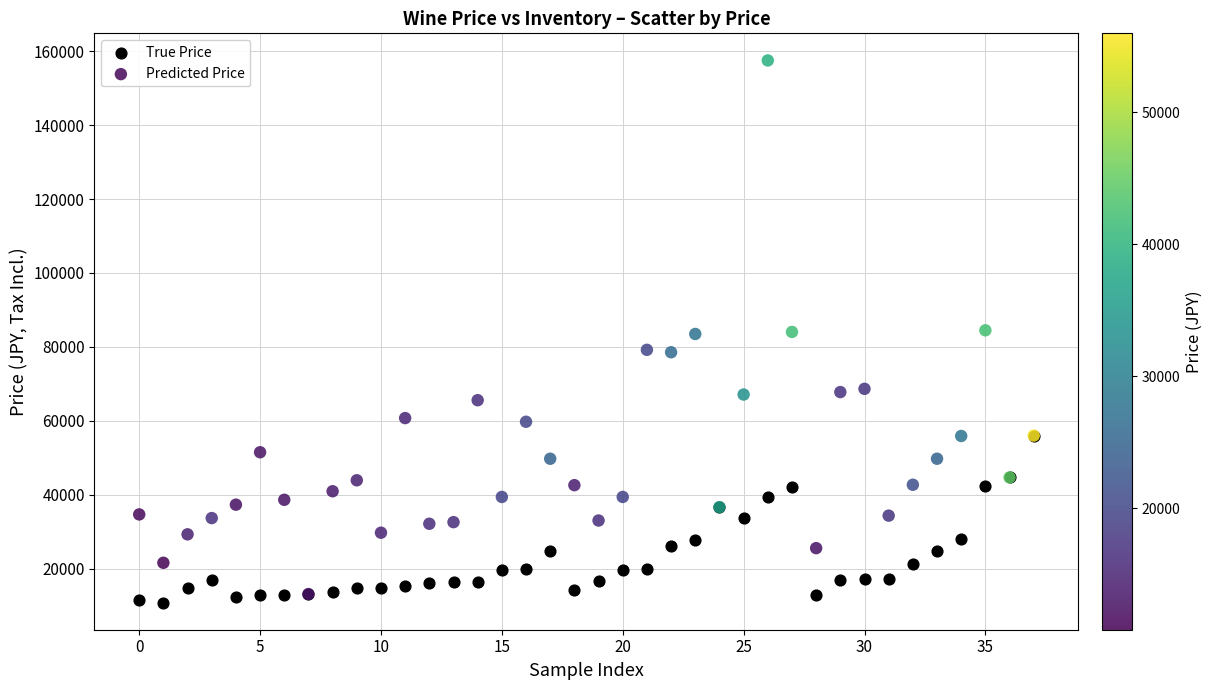

Which series has the largest Y range (max minus min)?

Predicted Price